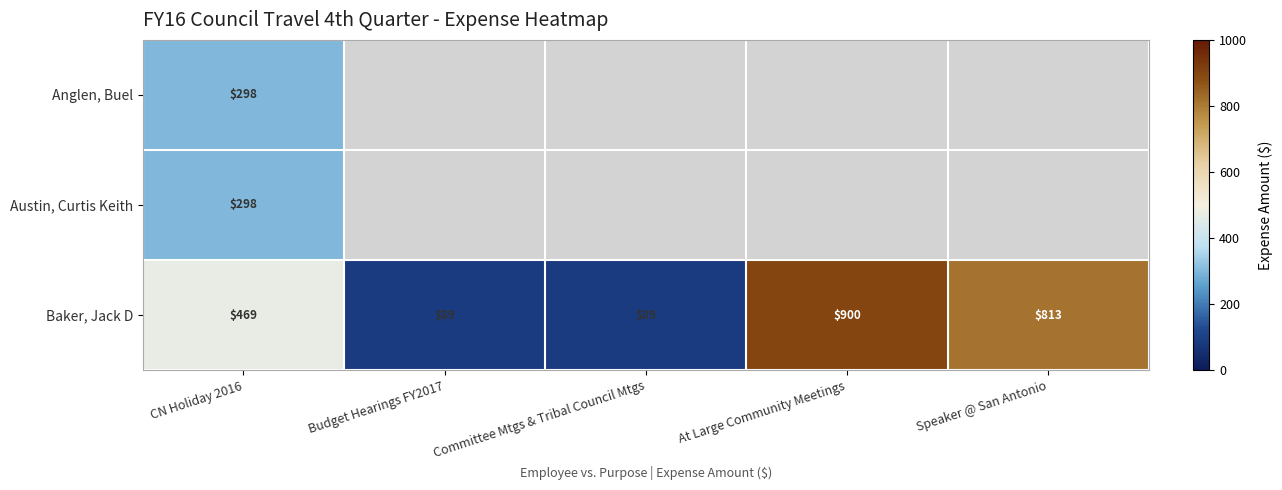

What is the minimum value shown in the chart?

89.0